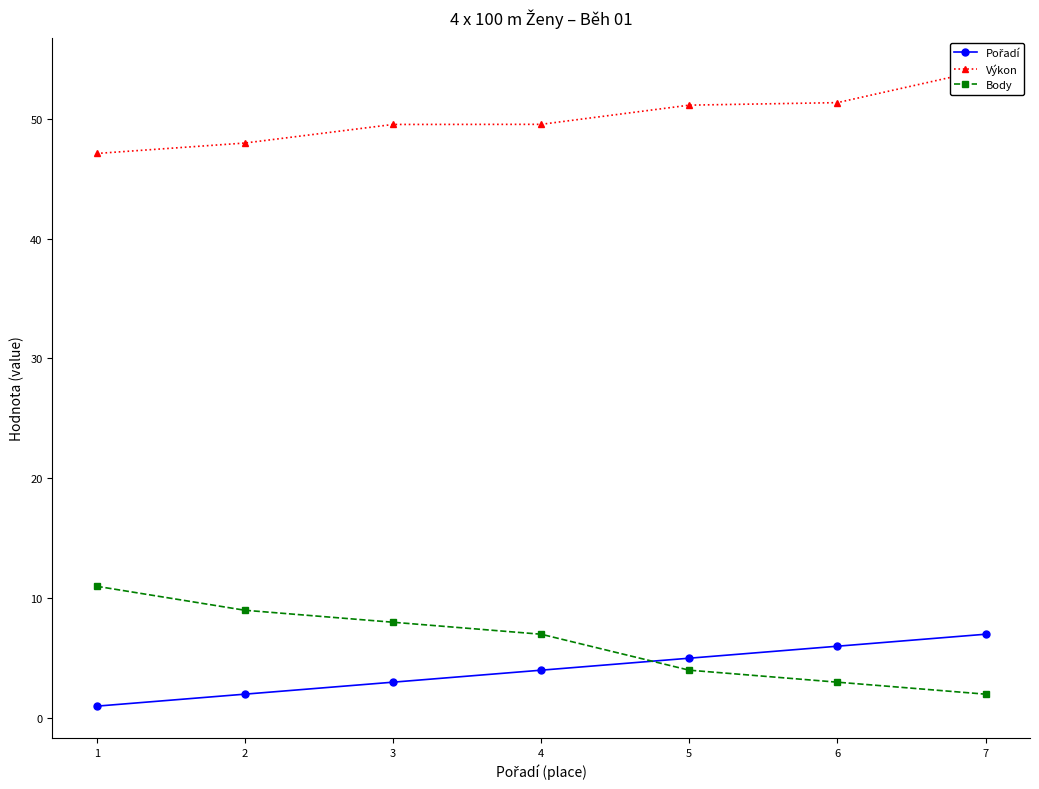

What is the average value of the Body series?

6.3